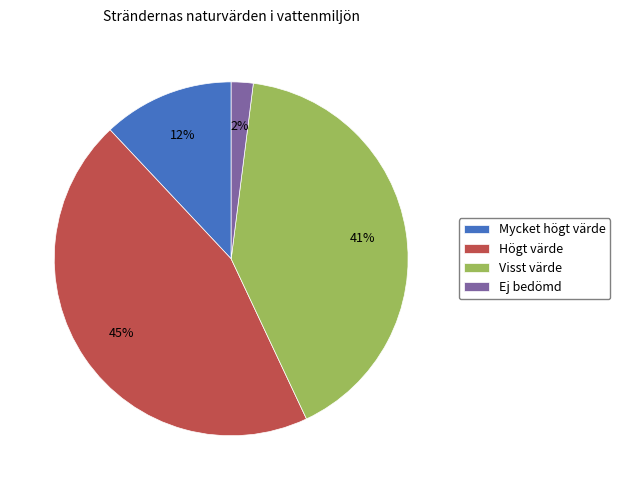

To the nearest percent, what is the difference between the largest and smallest slice percentages?

43%